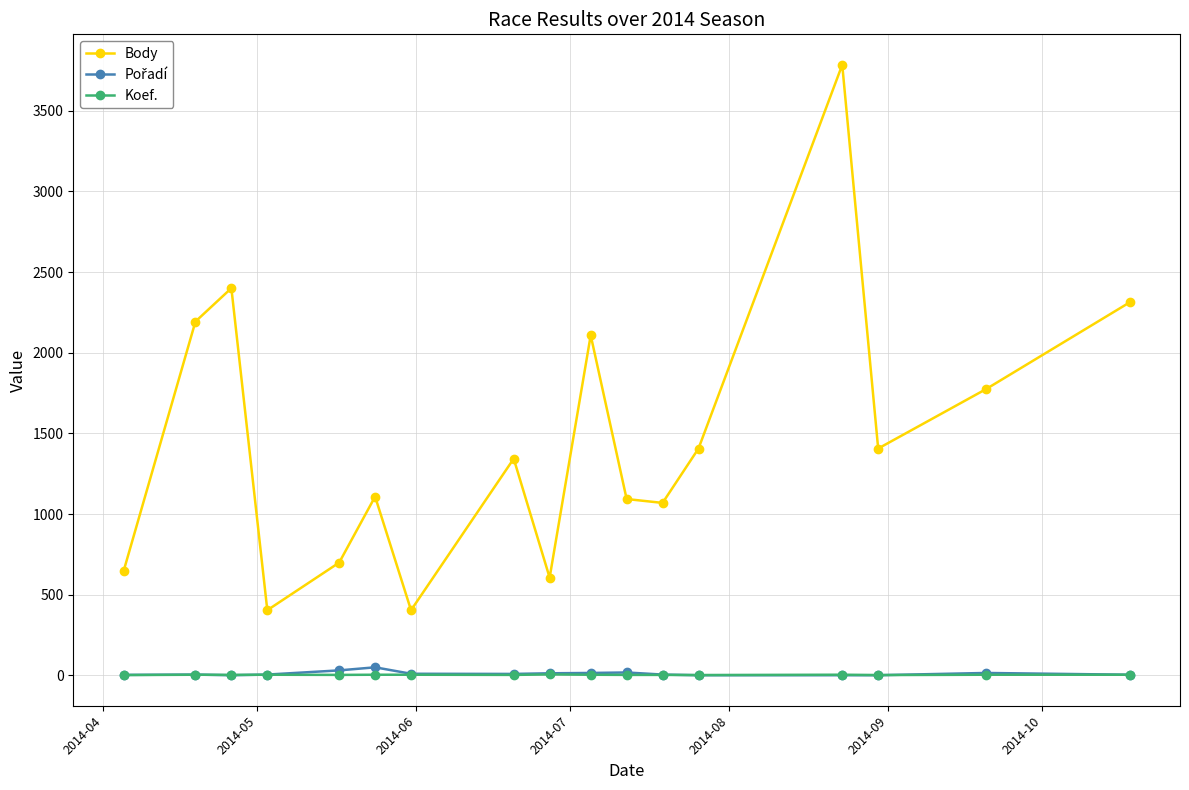

True or false: Body and Koef. cross at least once.

False